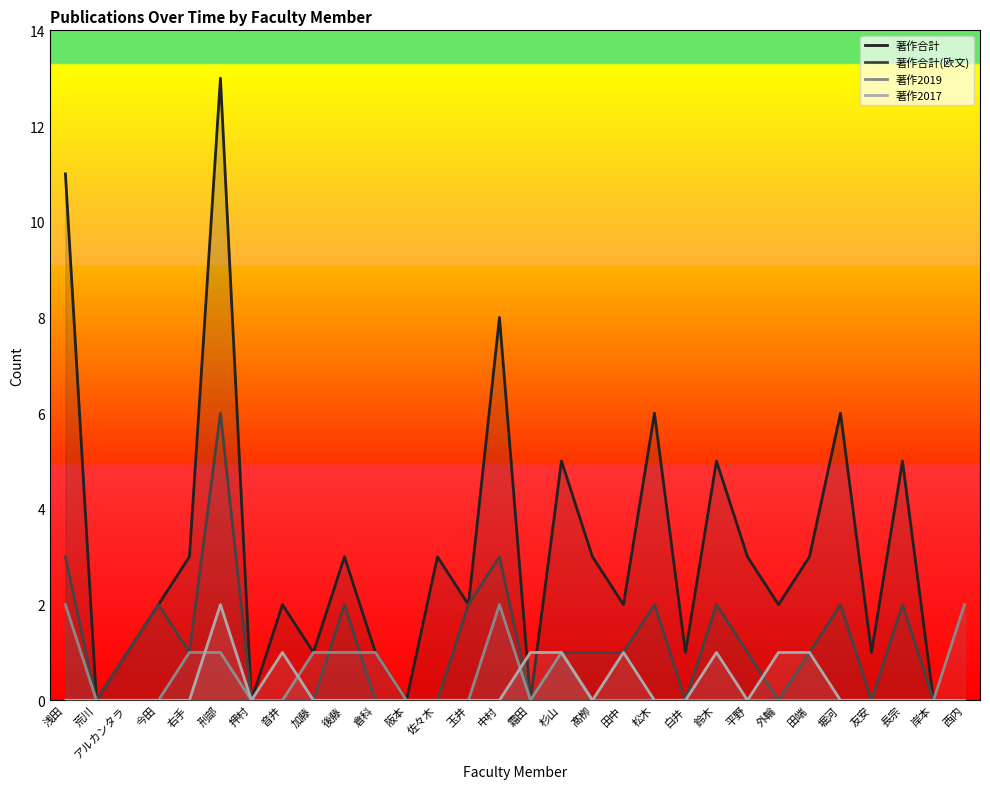

How many lines are shown in the chart?

4